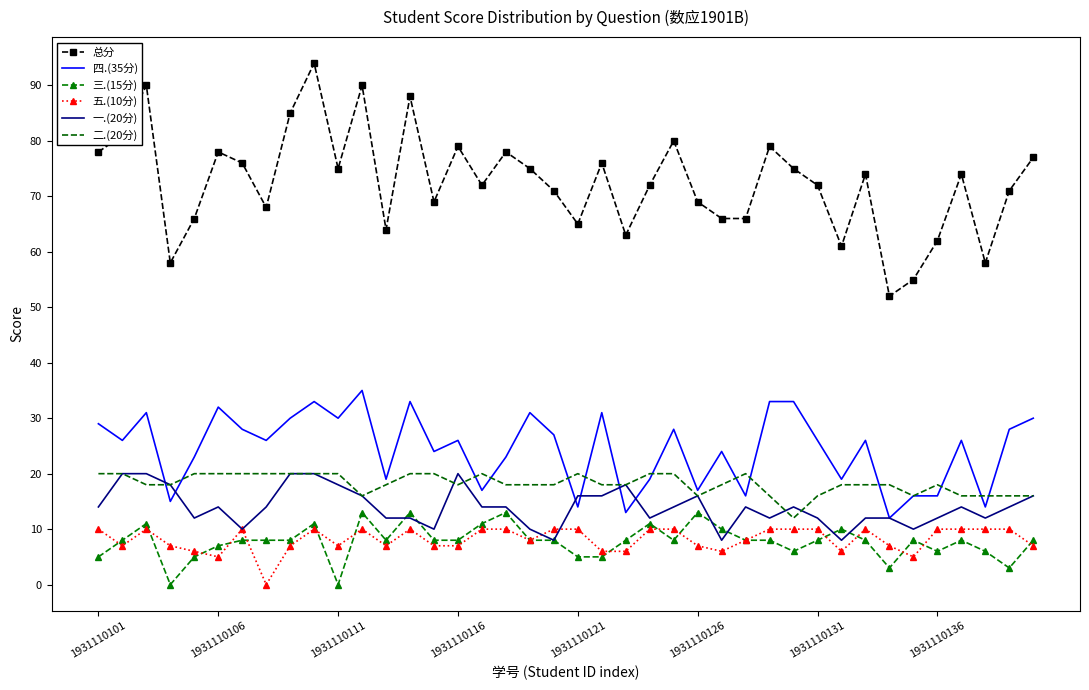

Which series has the largest total across all categories?

总分